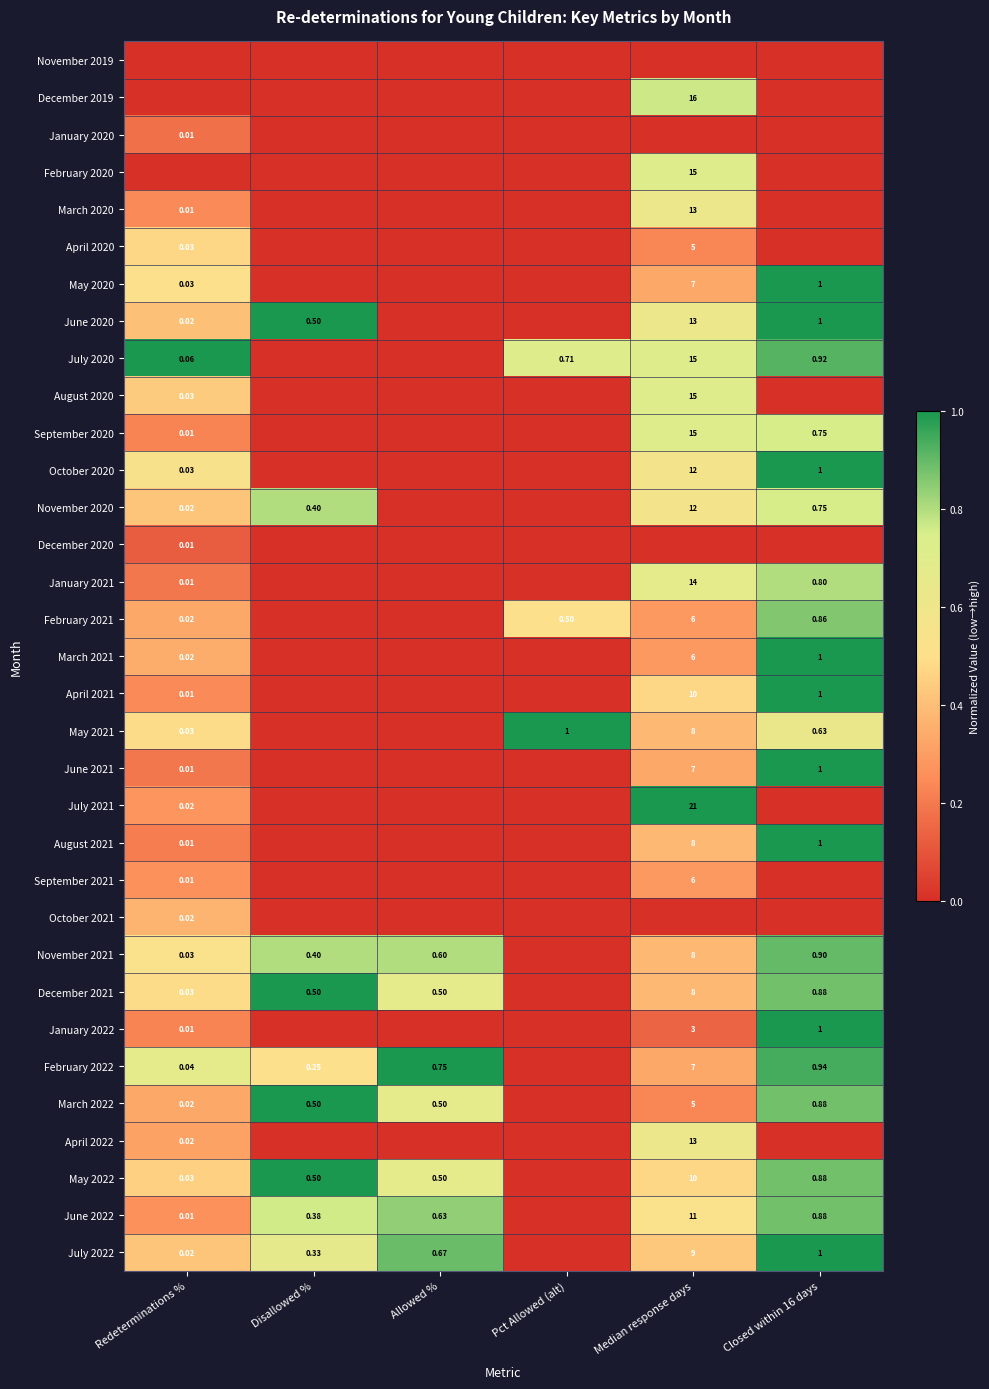

Is the value of December 2021 at Redeterminations % greater than the value of October 2020 at Closed within 16 days?

No